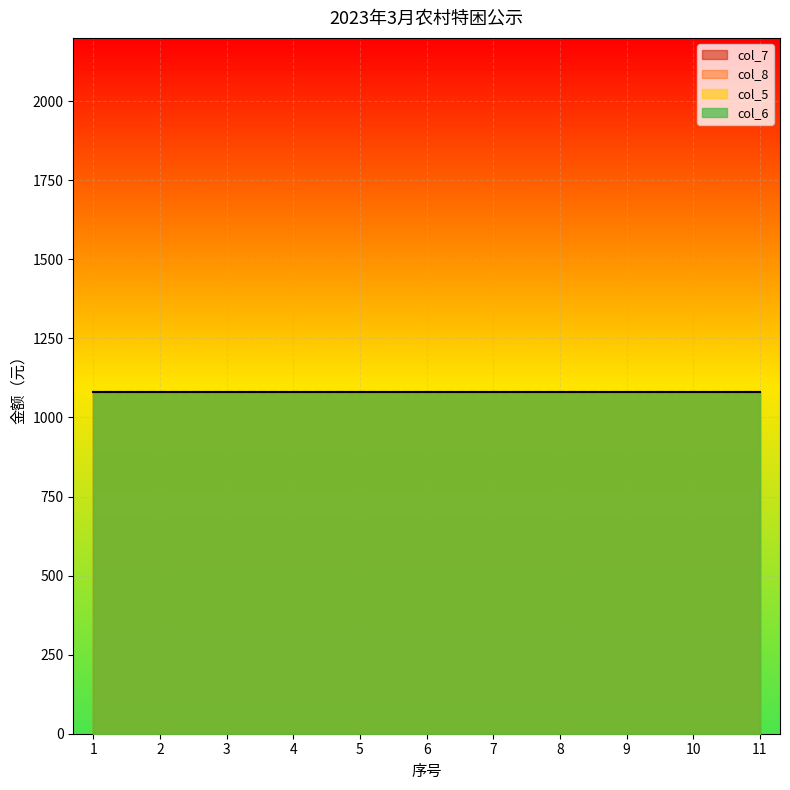

True or false: col_6 and col_7 intersect in this chart.

False